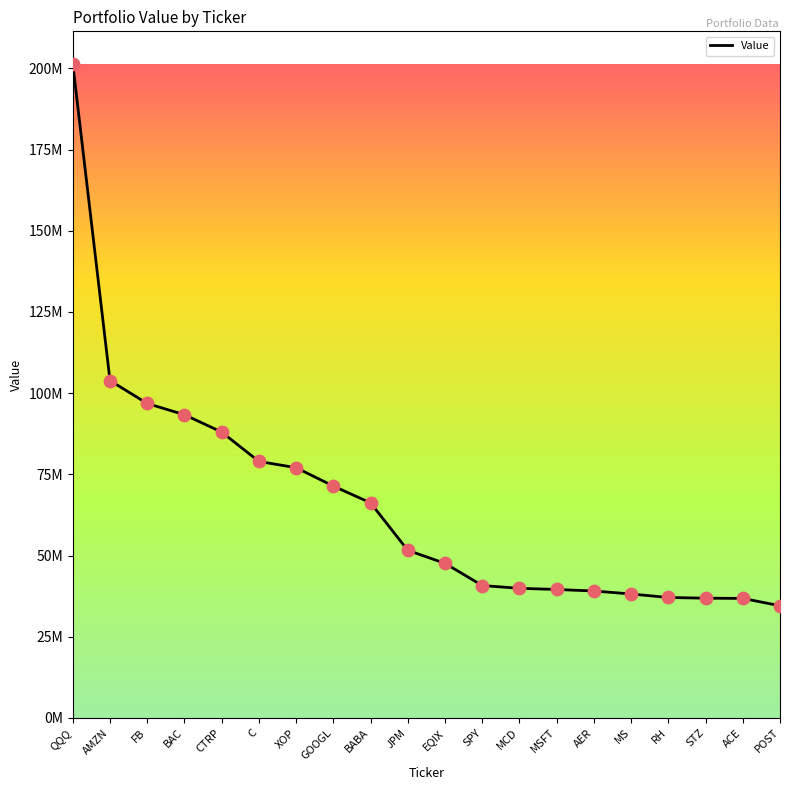

Between MCD and POST, which is larger?

MCD